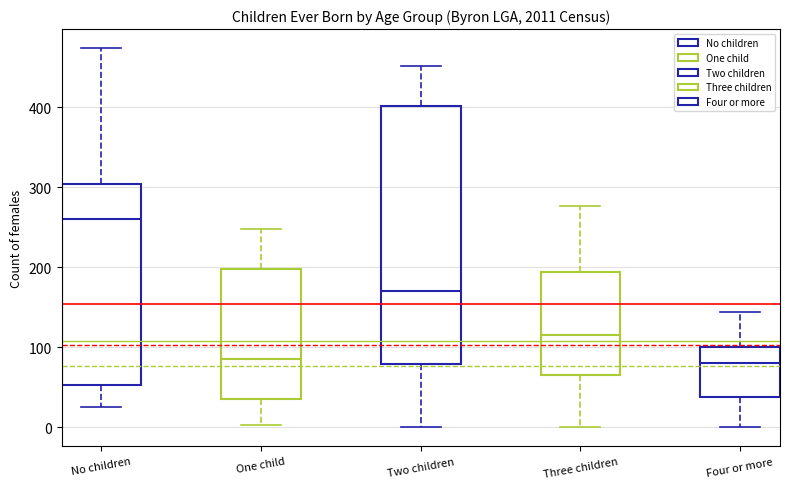

Reading left to right, read every box against the y-axis: the position of its median line, the range the box covers, and the ends of its whiskers. The values are not printed on the chart, so give them approximately, as read against the axis.

No children: median 260, box 50 to 300, whiskers 30 to 470
One child: median 90, box 40 to 200, whiskers 0 to 250
Two children: median 170, box 80 to 400, whiskers 0 to 450
Three children: median 120, box 70 to 190, whiskers 0 to 280
Four or more: median 80, box 40 to 100, whiskers 0 to 140